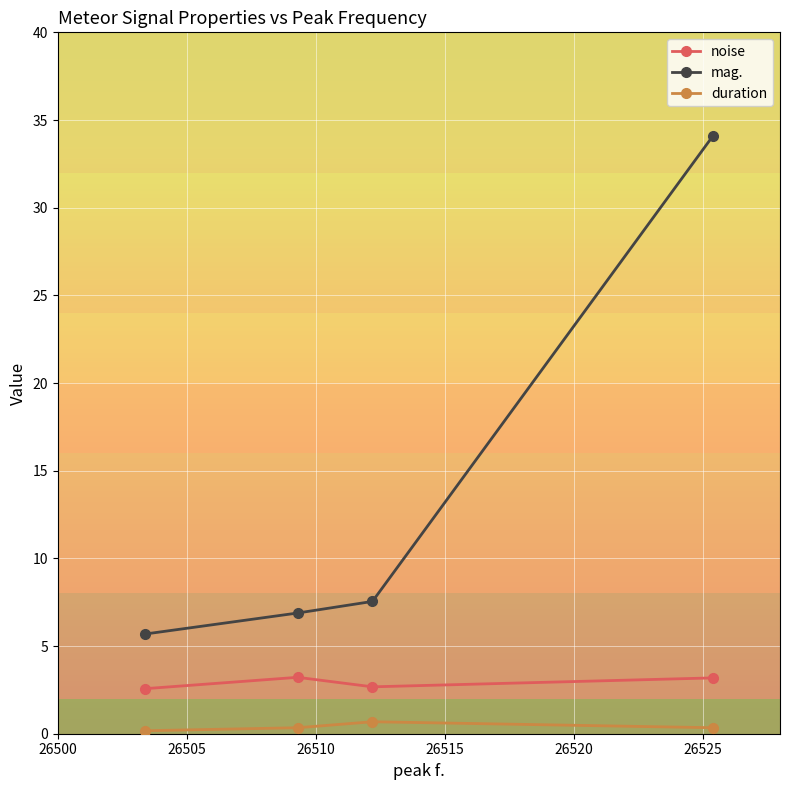

Rank the series by their average value, from highest to lowest.

mag., noise, duration